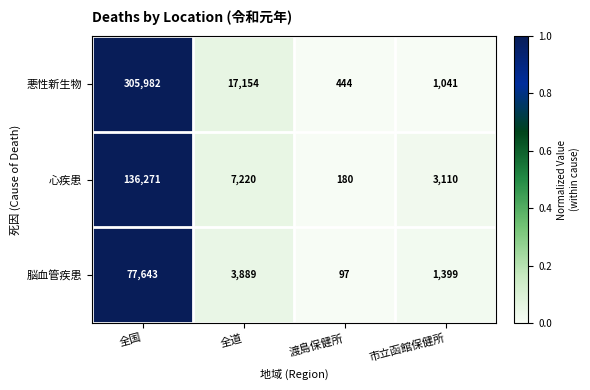

At which category is the sum across all series the highest?

全国